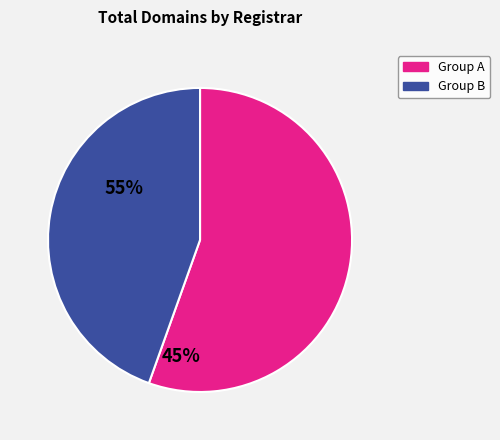

Is there a majority slice in this chart?

Yes